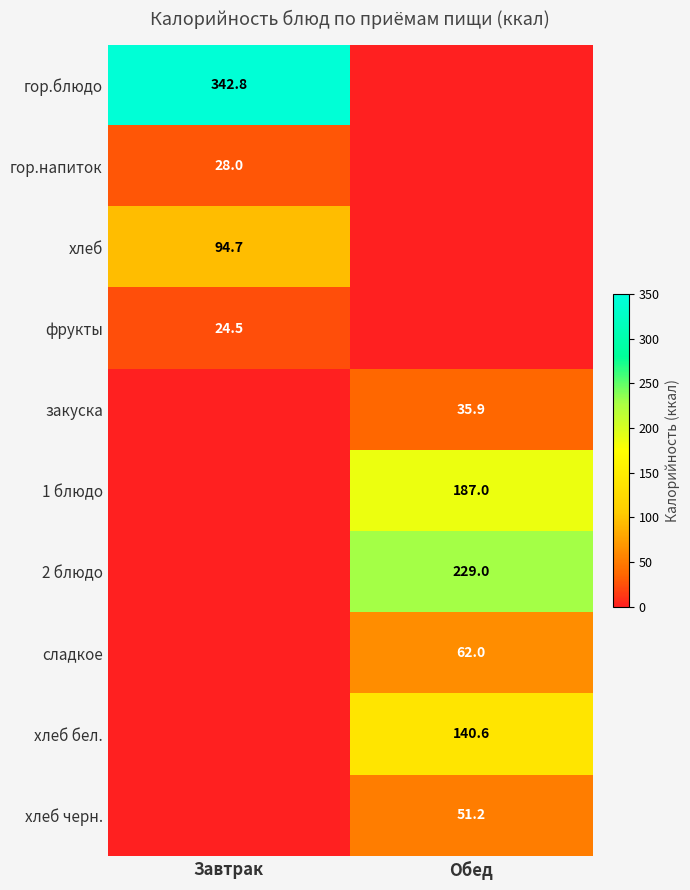

True or false: 1 блюдо has a value of 187.0 at Обед.

True